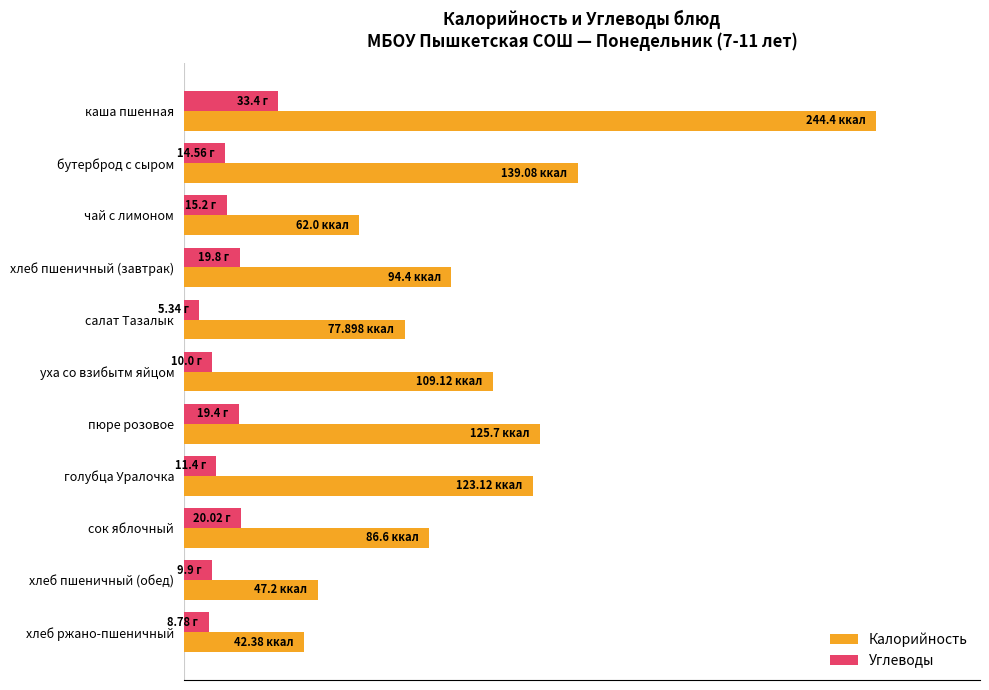

What are all the series names shown in the legend?

Калорийность, Углеводы